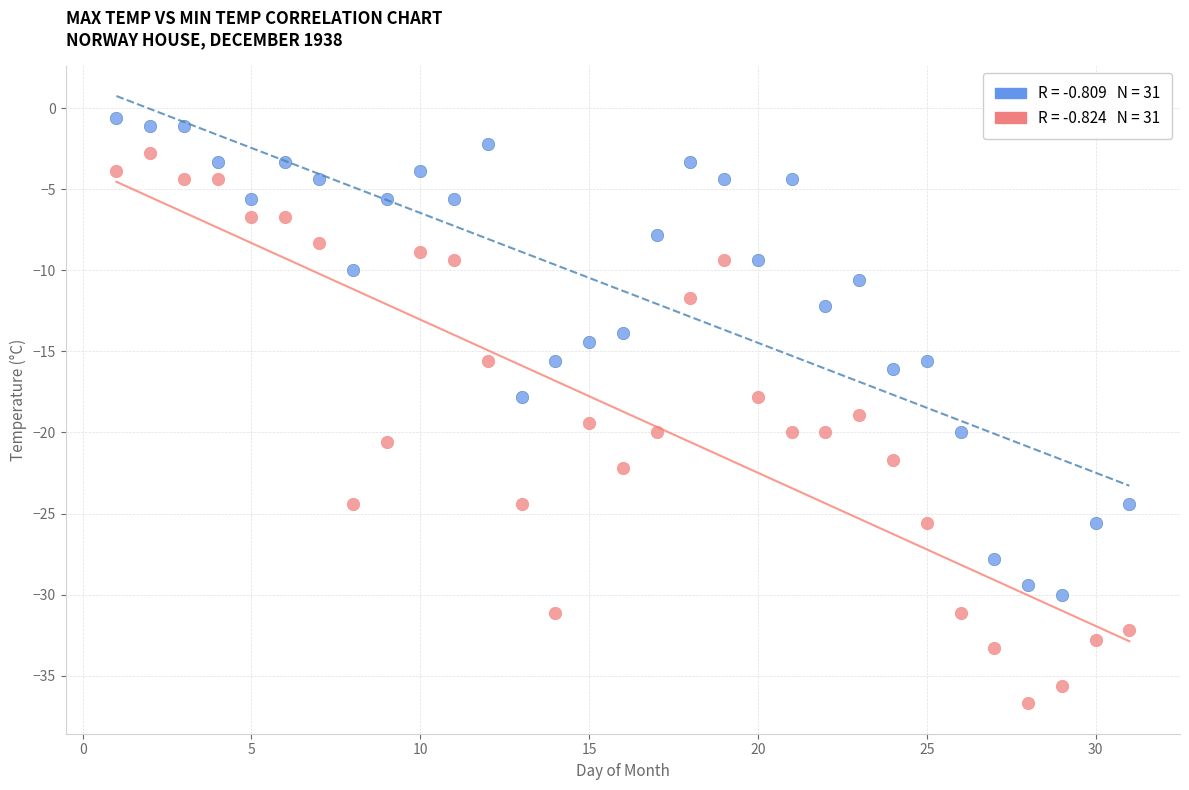

Across all data points, what is the range of X values (max minus min)?

30.0